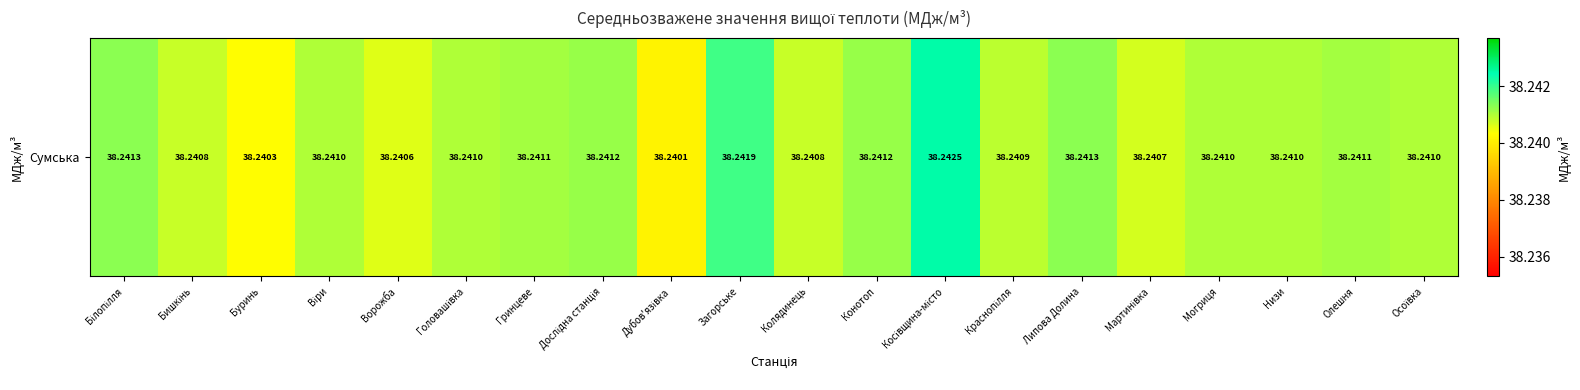

Approximately how many times larger is the value at Буринь compared to Дослідна станція?

1.0